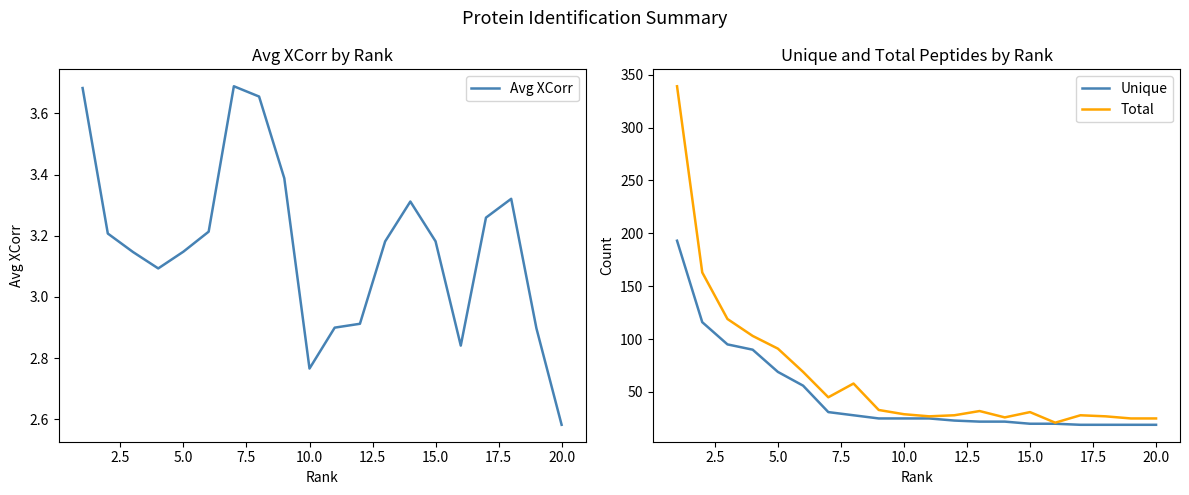

Is this an area chart (filled region under the line)?

No